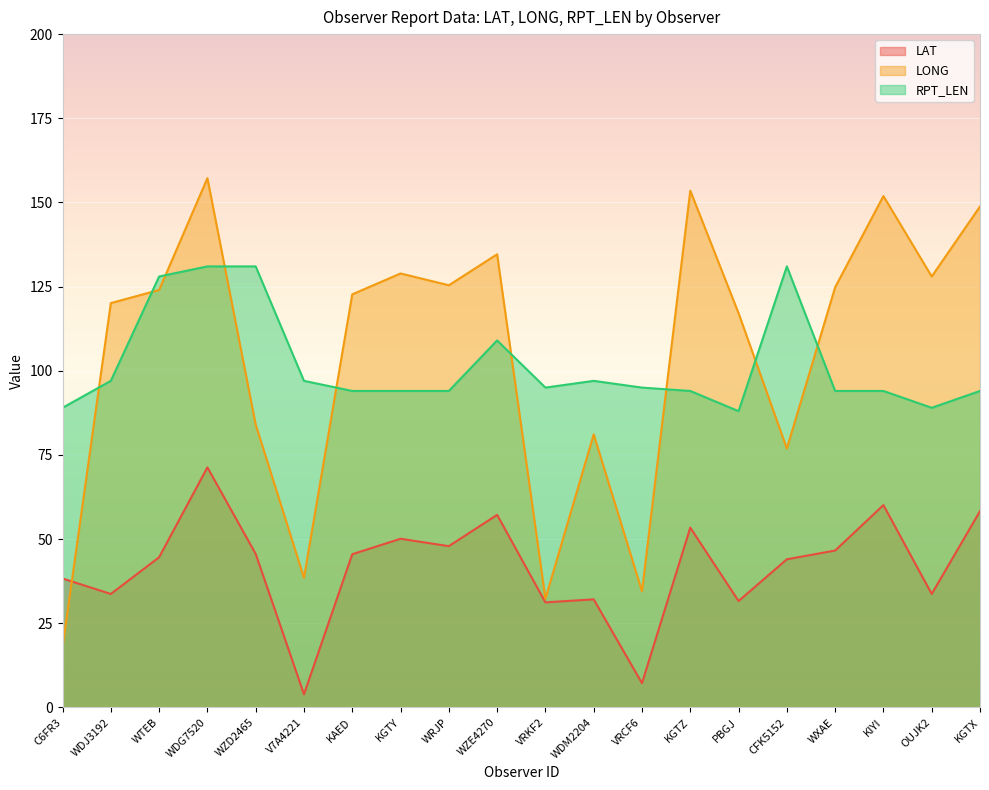

Which has a higher value, KIYI or V7A4221?

KIYI